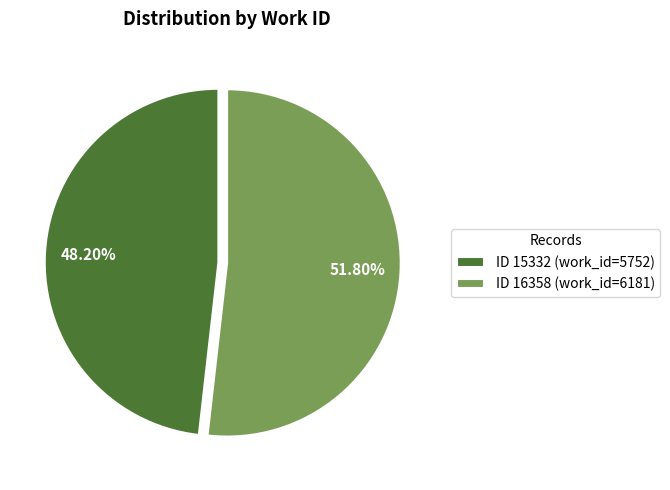

Rank the categories by value from lowest to highest.

ID 15332 (work_id=5752), ID 16358 (work_id=6181)